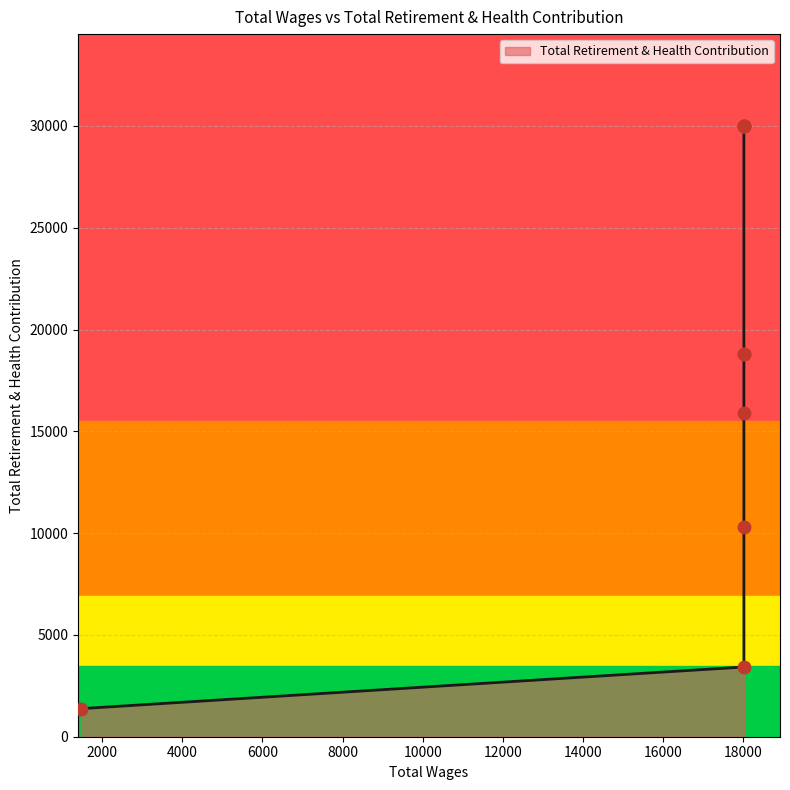

What is the change in value from 18010.0 to 1476.0?

-28630